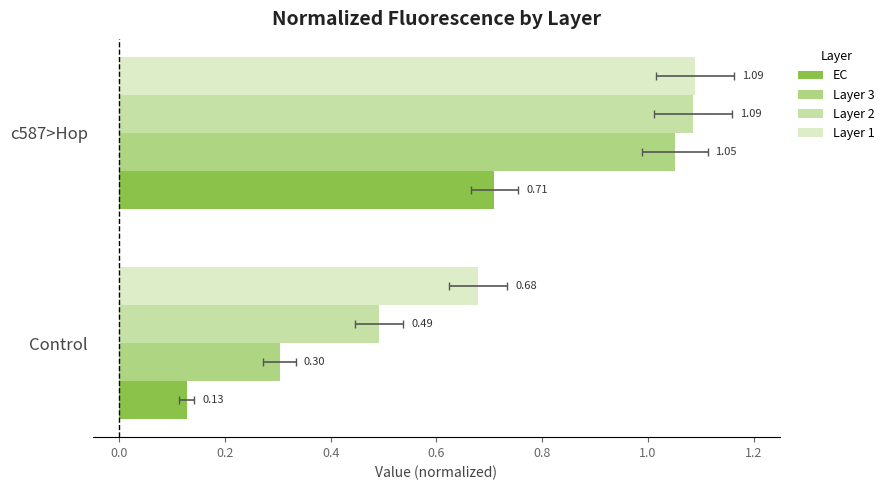

What are all the series names shown in the legend?

EC, Layer 3, Layer 2, Layer 1